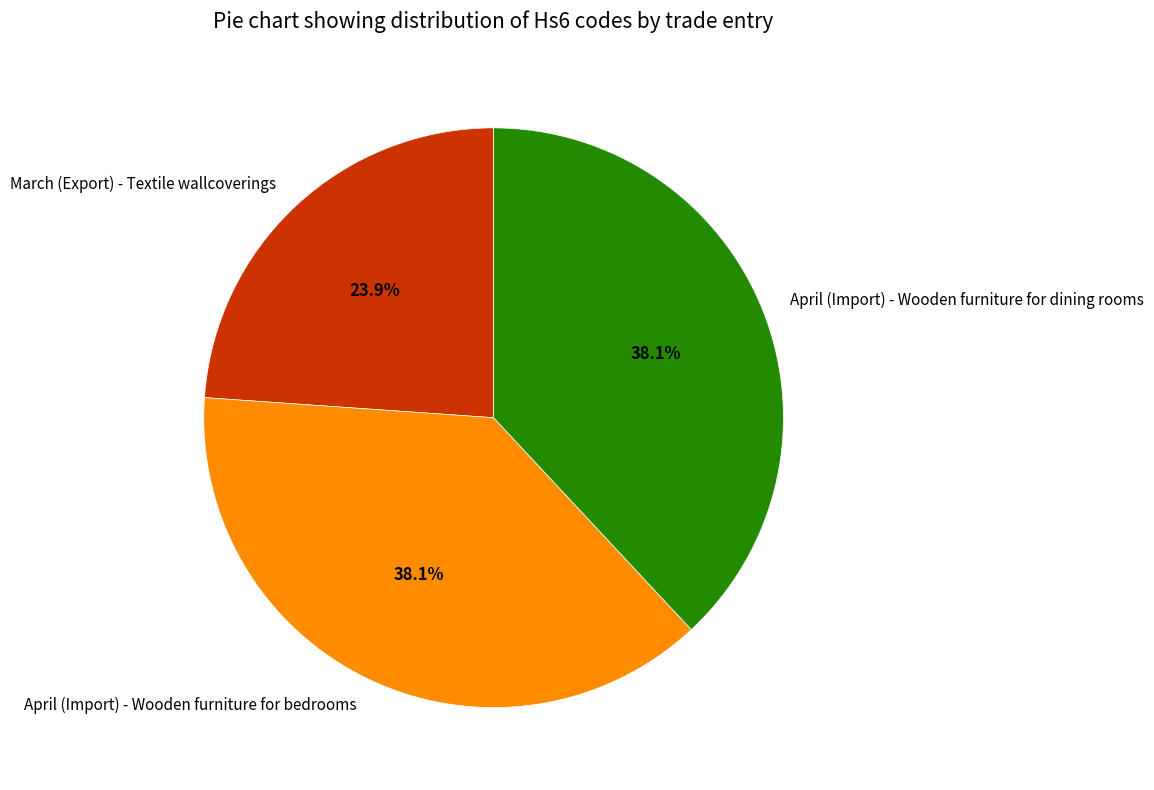

What portion of the pie excludes April (Import) - Wooden furniture for dining rooms?

61.9%